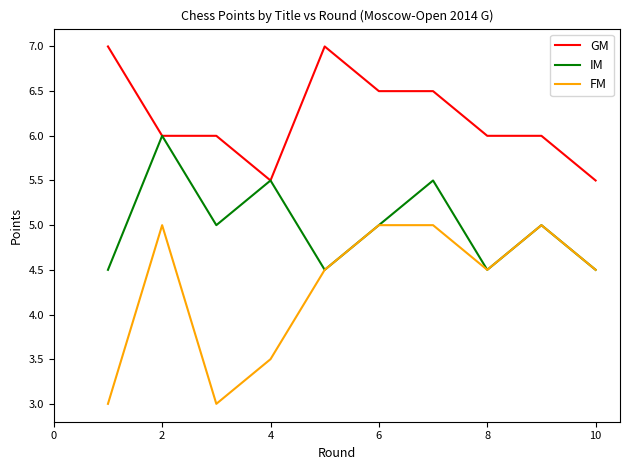

True or false: GM and FM intersect in this chart.

False